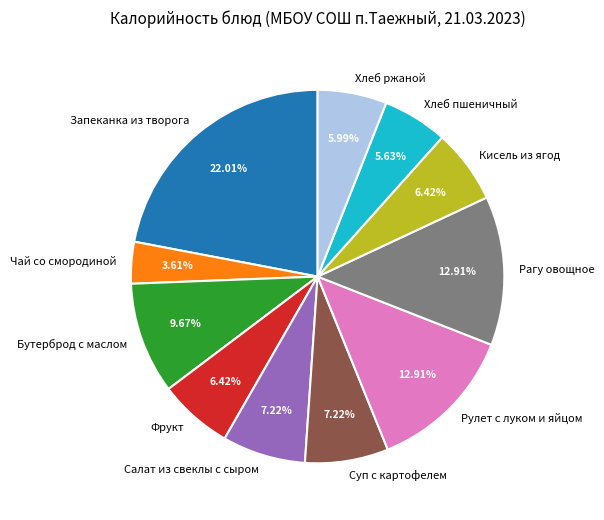

What percentage is the Чай со смородиной slice, to the nearest percent?

4%